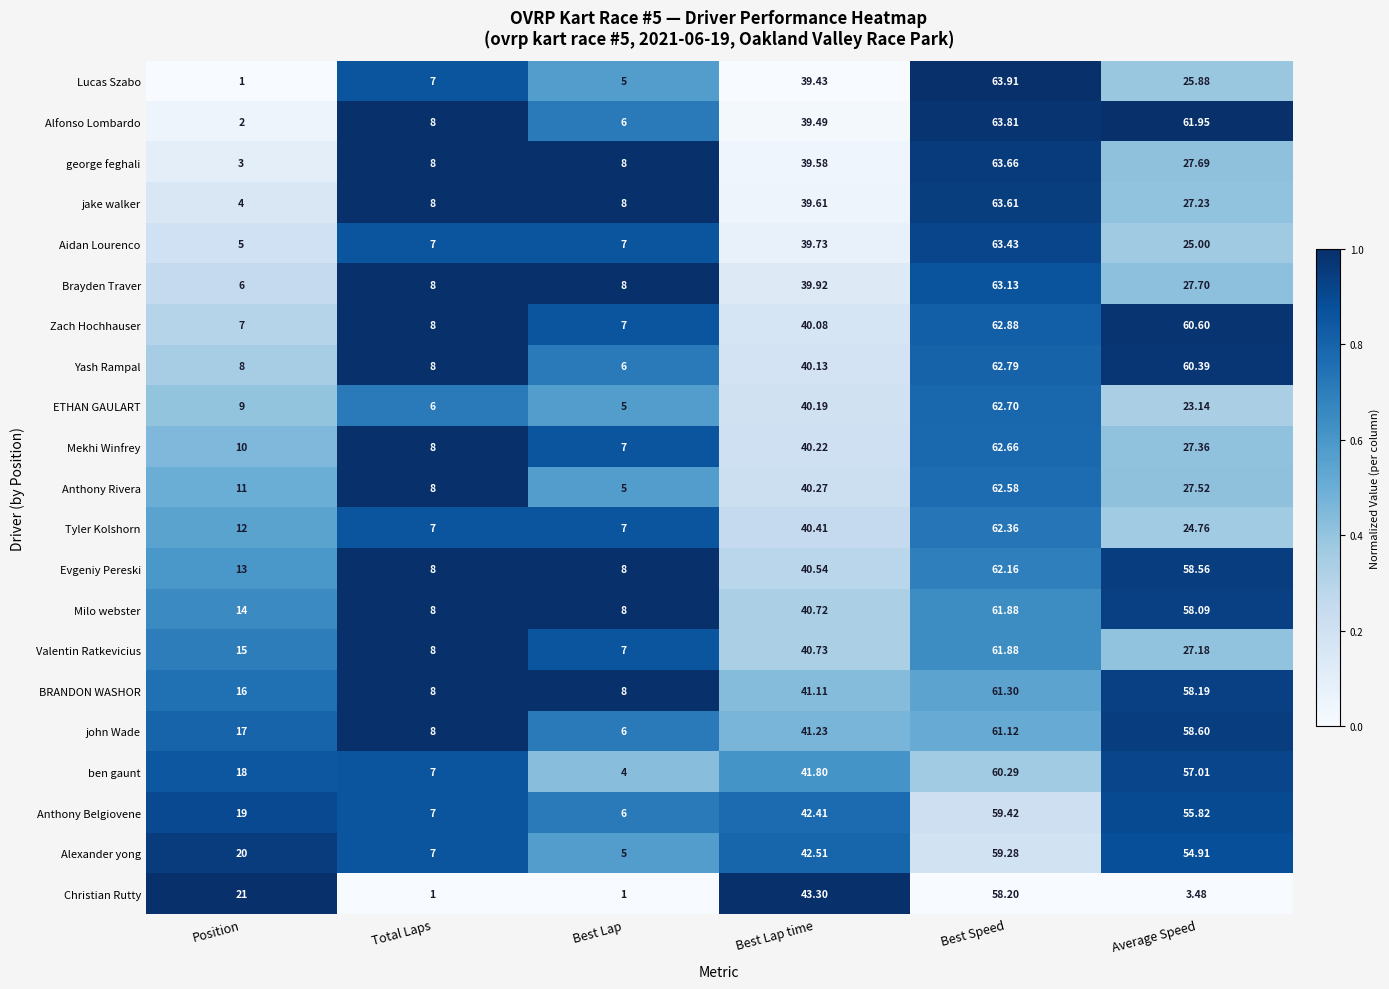

At which label does ben gaunt first exceed 41?

Best Lap time